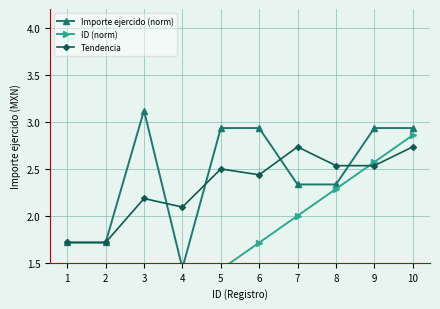

How many lines are shown in the chart?

3